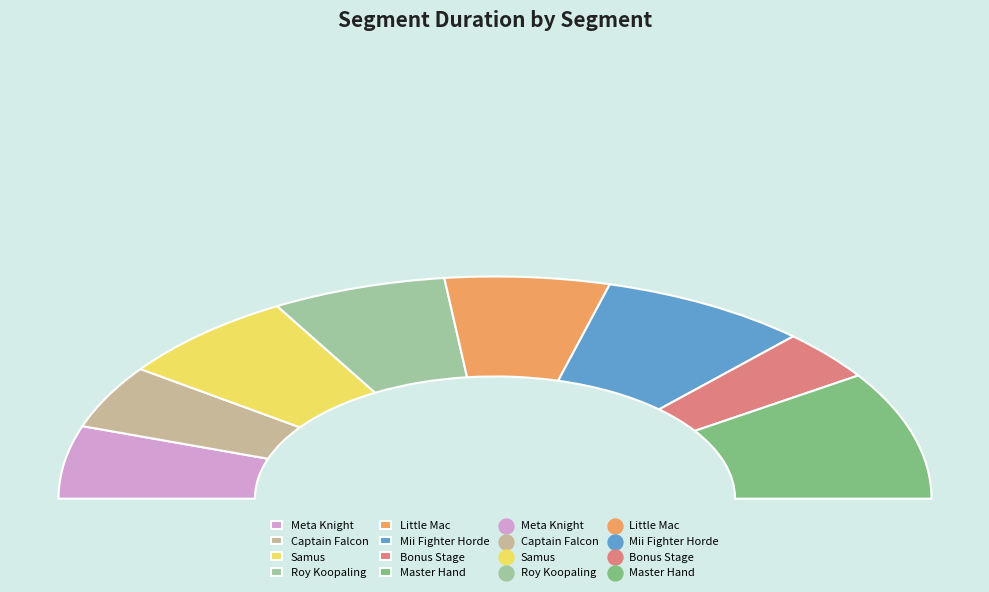

What is the ratio of the value at Captain Falcon to the value at Bonus Stage?

1.3